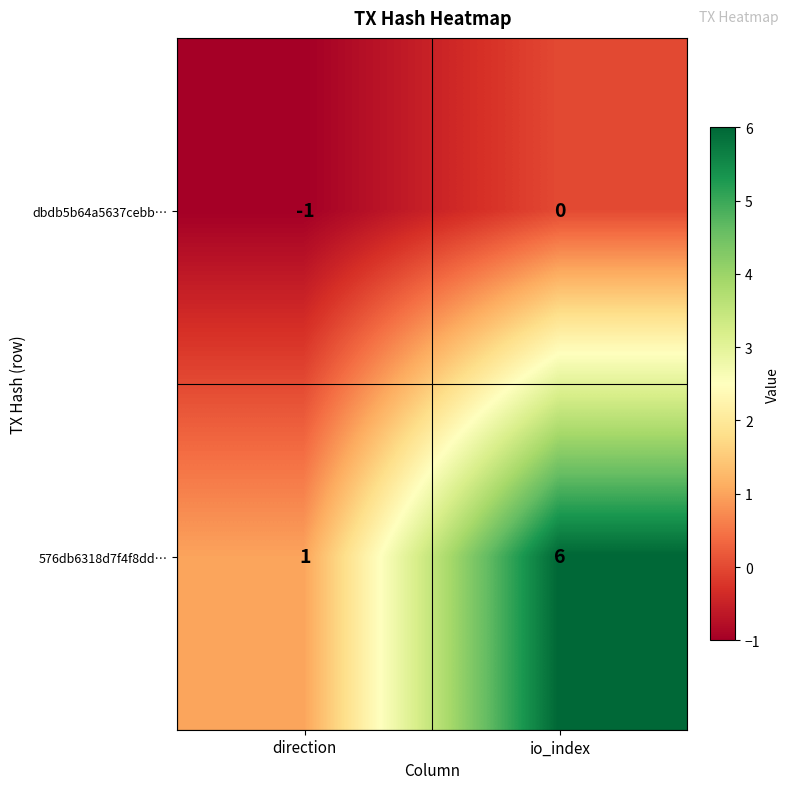

Which series has the largest range (max minus min)?

576db6318d7f4f8dd…